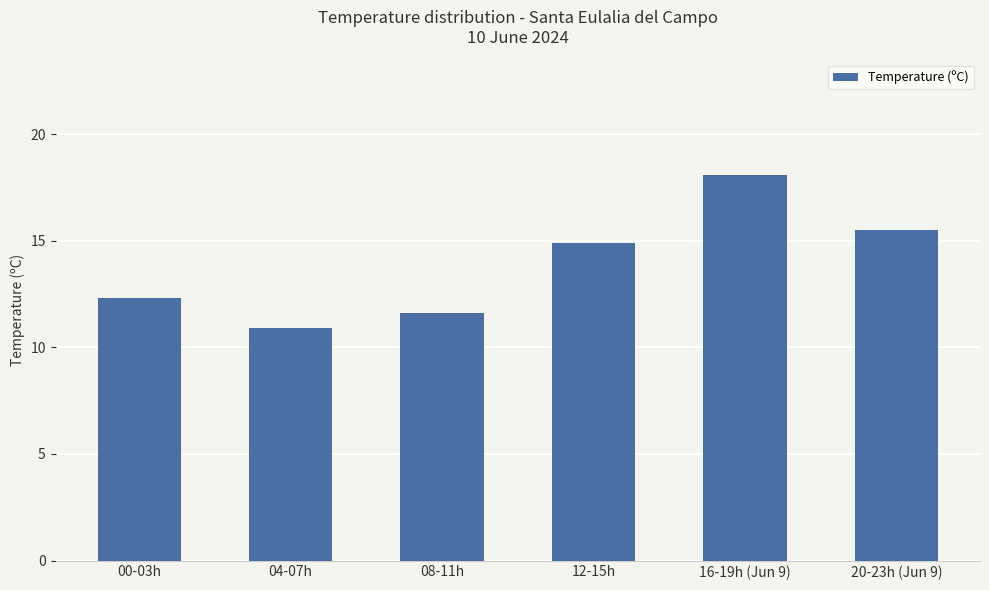

What is the minimum value shown in the chart?

10.9